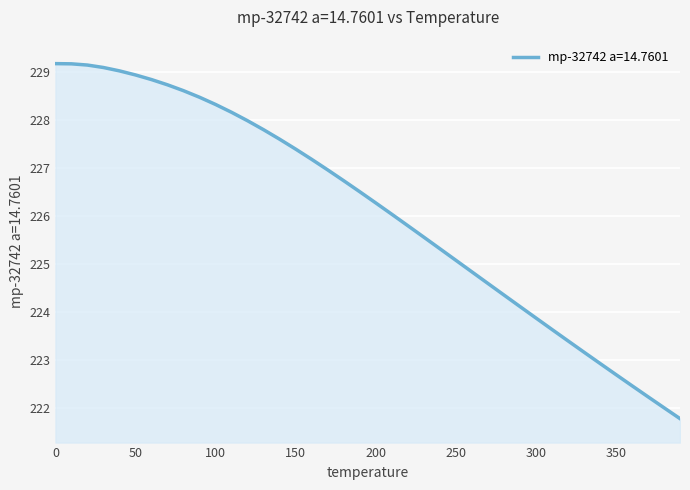

What is the greatest value displayed?

229.2